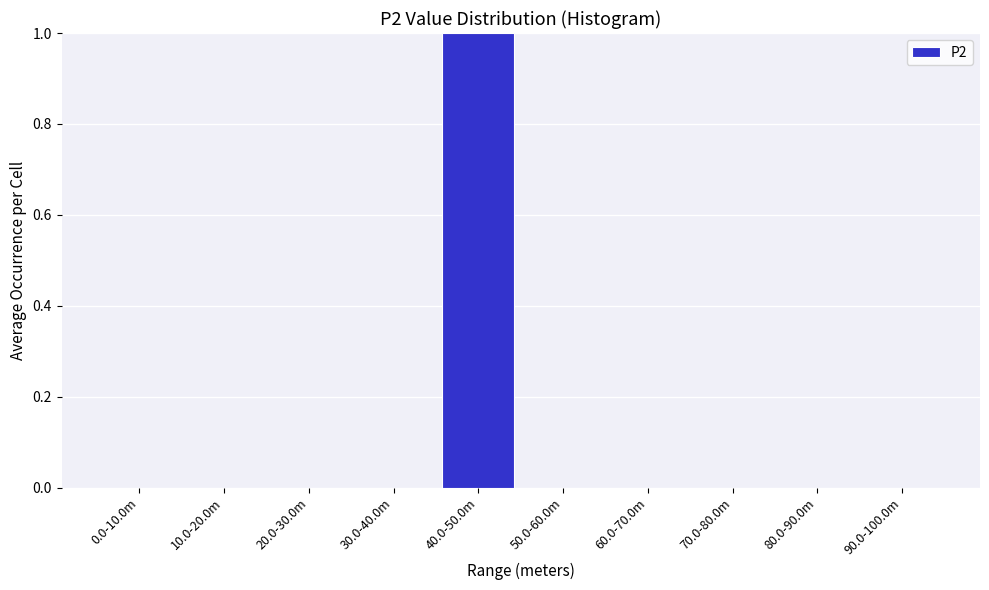

Reading left to right, list all the values displayed in this chart.

0.0-10.0m=0	10.0-20.0m=0	20.0-30.0m=0	30.0-40.0m=0	40.0-50.0m=1	50.0-60.0m=0	60.0-70.0m=0	70.0-80.0m=0	80.0-90.0m=0	90.0-100.0m=0